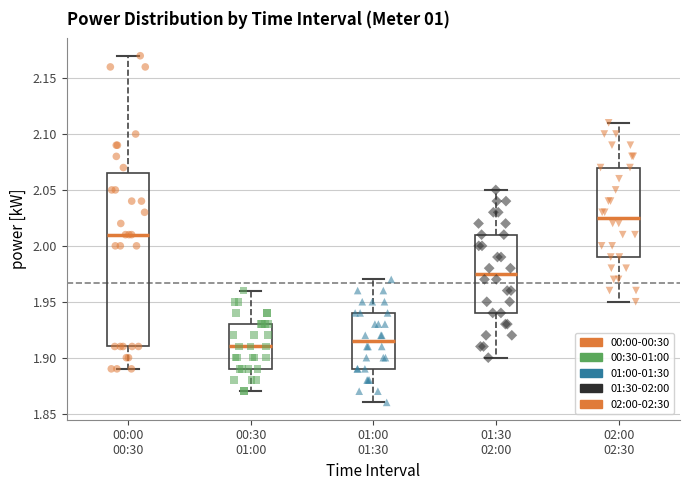

Reading left to right, transcribe this box plot: for each box, give where its median line is, the range the box spans, and where its two whiskers end, as read against the y-axis. The values are not printed on the chart, so give them approximately, as read against the axis.

00:00 00:30: median 2.010, box 1.910 to 2.065, whiskers 1.890 to 2.170
00:30 01:00: median 1.910, box 1.890 to 1.930, whiskers 1.870 to 1.960
01:00 01:30: median 1.915, box 1.890 to 1.940, whiskers 1.860 to 1.970
01:30 02:00: median 1.975, box 1.940 to 2.010, whiskers 1.900 to 2.050
02:00 02:30: median 2.025, box 1.990 to 2.070, whiskers 1.950 to 2.110